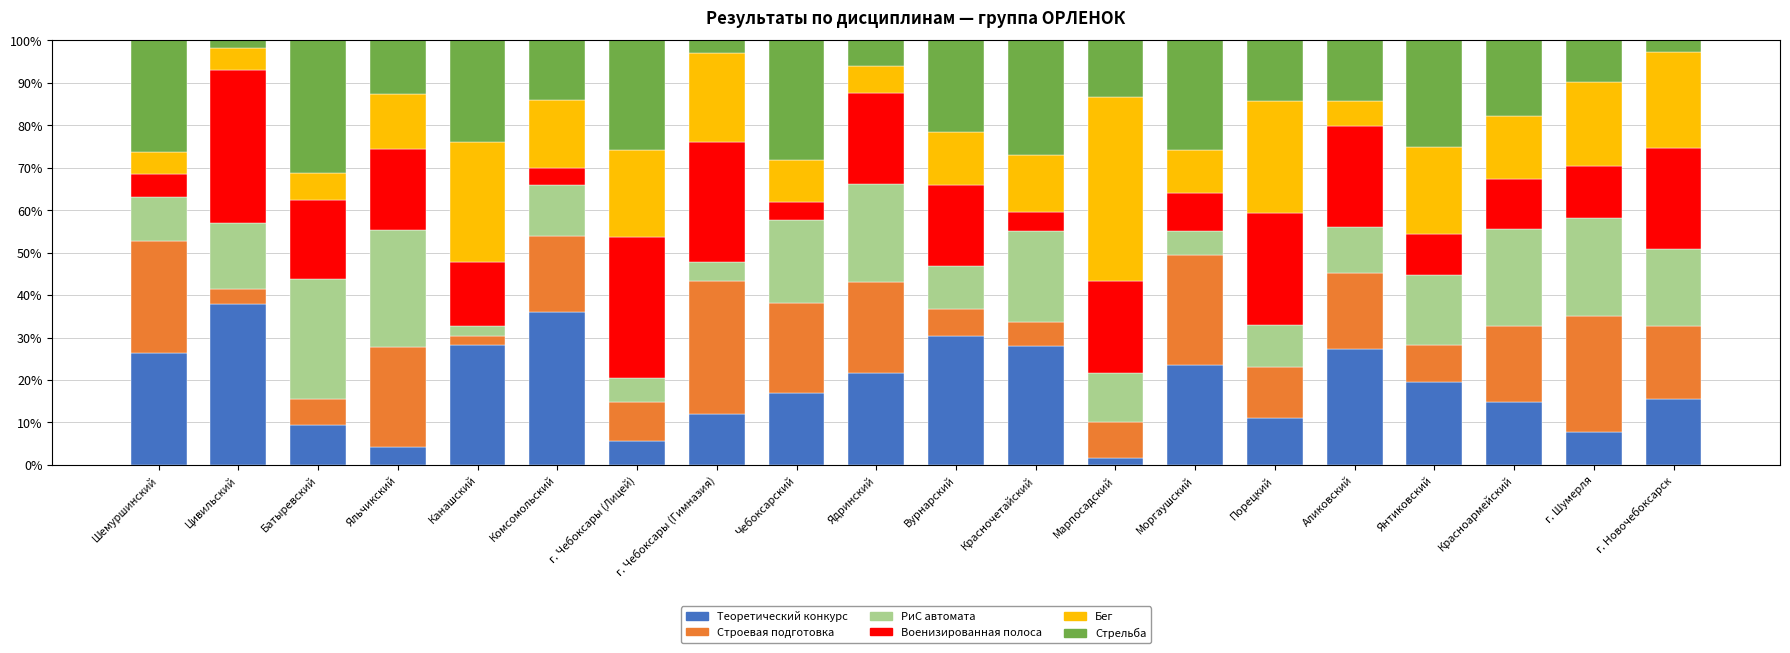

Count the number of categories in the chart.

20